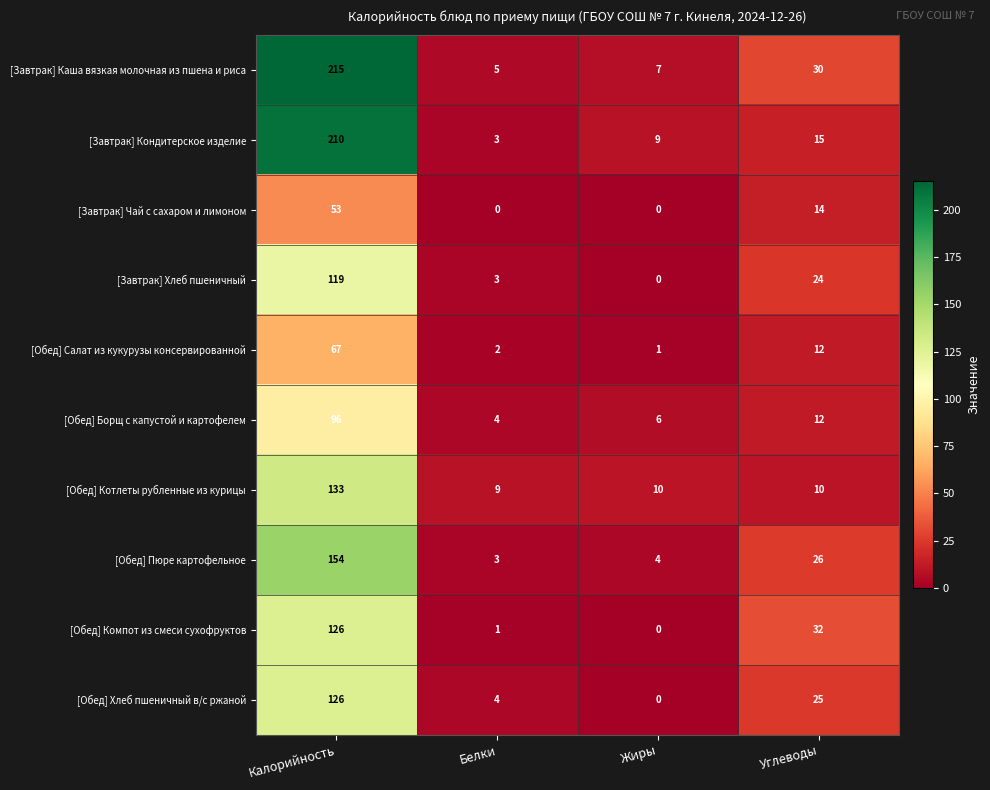

Which series has the largest range (max minus min)?

[Завтрак] Каша вязкая молочная из пшена и риса